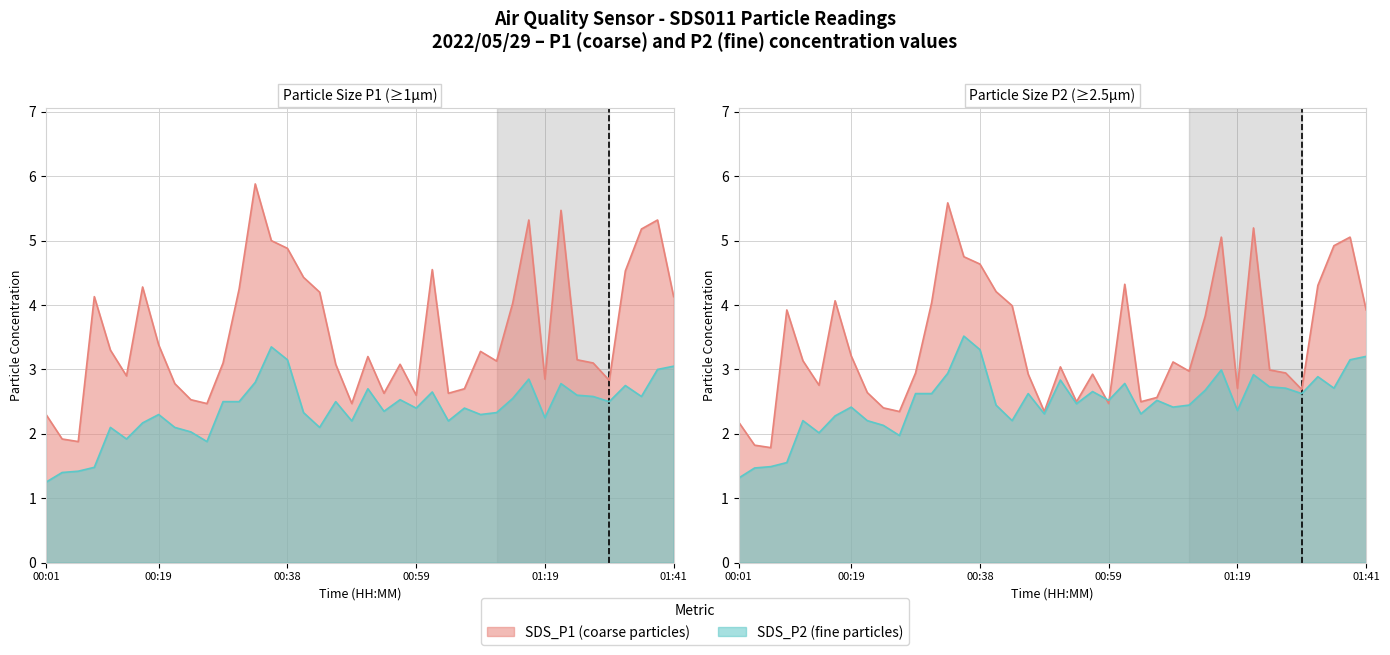

Rank the categories by SDS_P2 value from lowest to highest.

00:01, 00:04, 00:06, 00:09, 00:26, 00:14, 00:23, 00:11, 00:21, 00:44, 00:16, 00:49, 01:04, 01:19, 00:19, 01:09, 00:41, 01:11, 00:54, 00:59, 01:06, 00:28, 00:31, 00:46, 01:30, 00:56, 01:14, 01:28, 01:36, 01:25, 01:01, 00:51, 01:33, 01:22, 00:33, 01:17, 01:38, 01:41, 00:38, 00:36